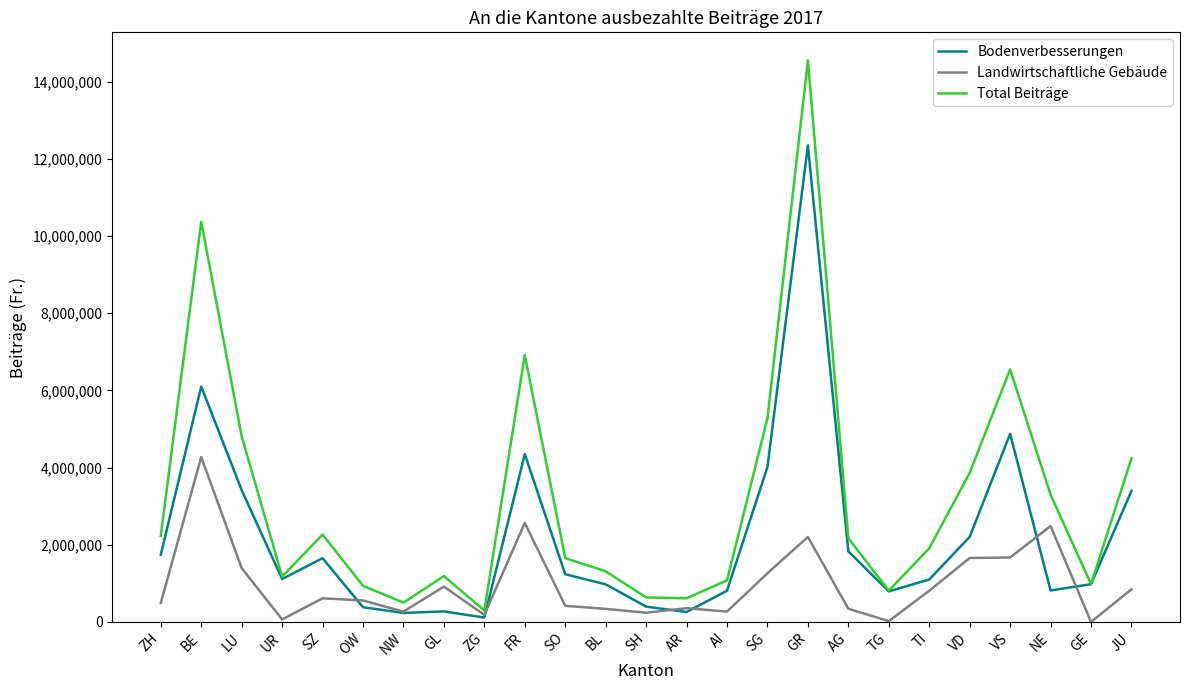

What is the maximum value shown in the chart?

14552726